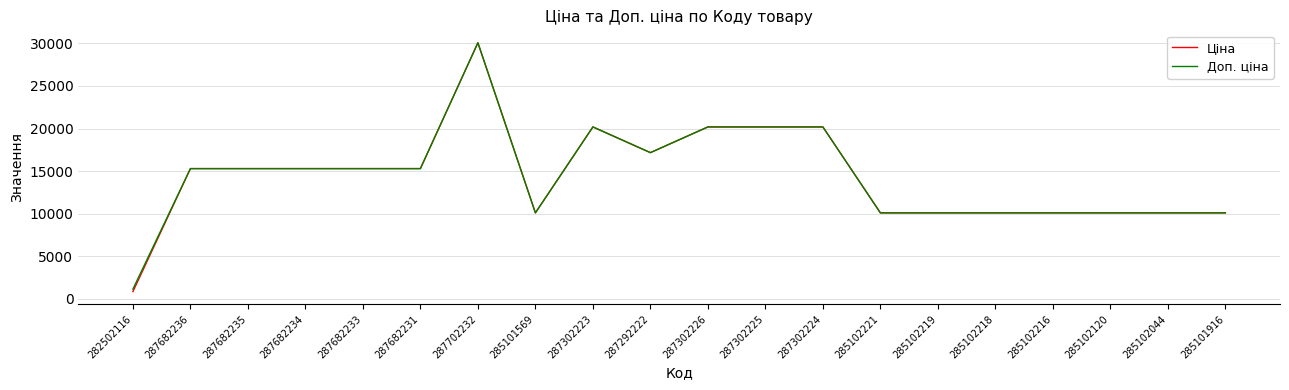

What is the sum of the Доп. ціна values at 287702232 and 285102120?

40163.6